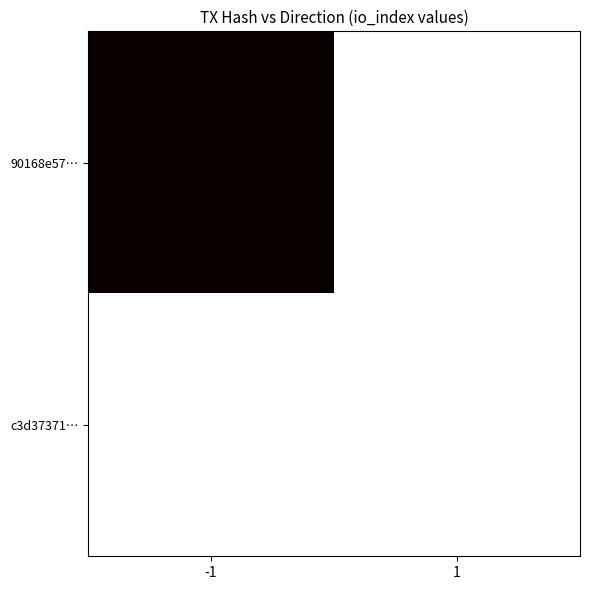

Which series has the largest total across all categories?

90168e57…